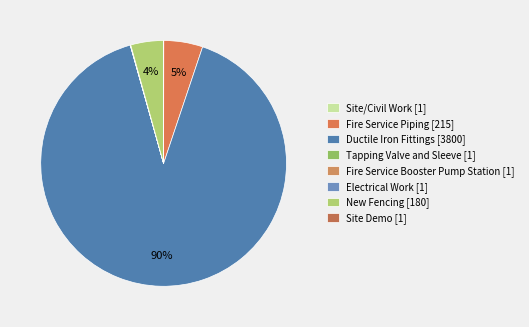

To the nearest percent, what portion does New Fencing represent?

4%